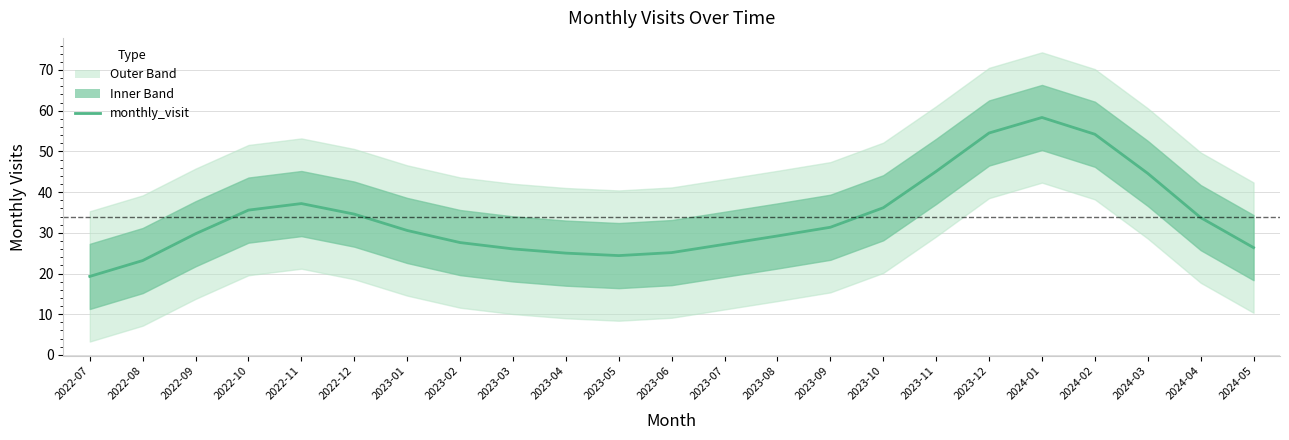

Is it true that the value at 2023-01 is 16.2?

False